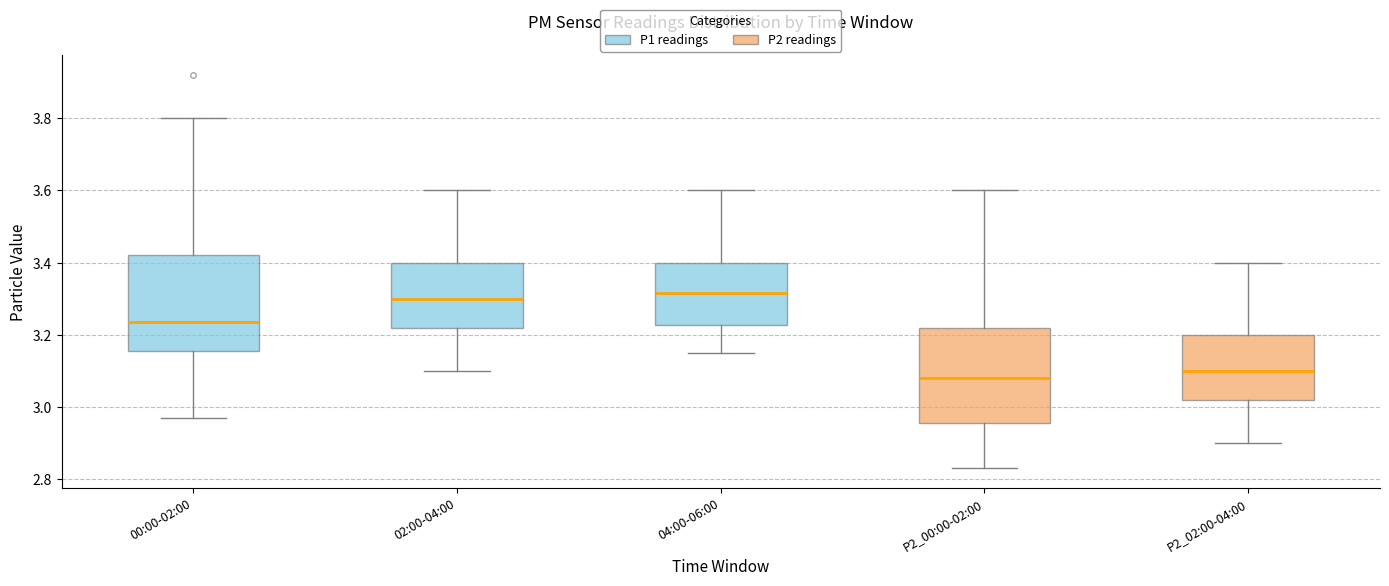

Reading left to right, read every box against the y-axis: the position of its median line, the range the box covers, and the ends of its whiskers. The values are not printed on the chart, so give them approximately, as read against the axis.

00:00-02:00: median 3.24, box 3.16 to 3.42, whiskers 2.98 to 3.80
02:00-04:00: median 3.30, box 3.22 to 3.40, whiskers 3.10 to 3.60
04:00-06:00: median 3.32, box 3.22 to 3.40, whiskers 3.16 to 3.60
P2_00:00-02:00: median 3.08, box 2.96 to 3.22, whiskers 2.84 to 3.60
P2_02:00-04:00: median 3.10, box 3.02 to 3.20, whiskers 2.90 to 3.40